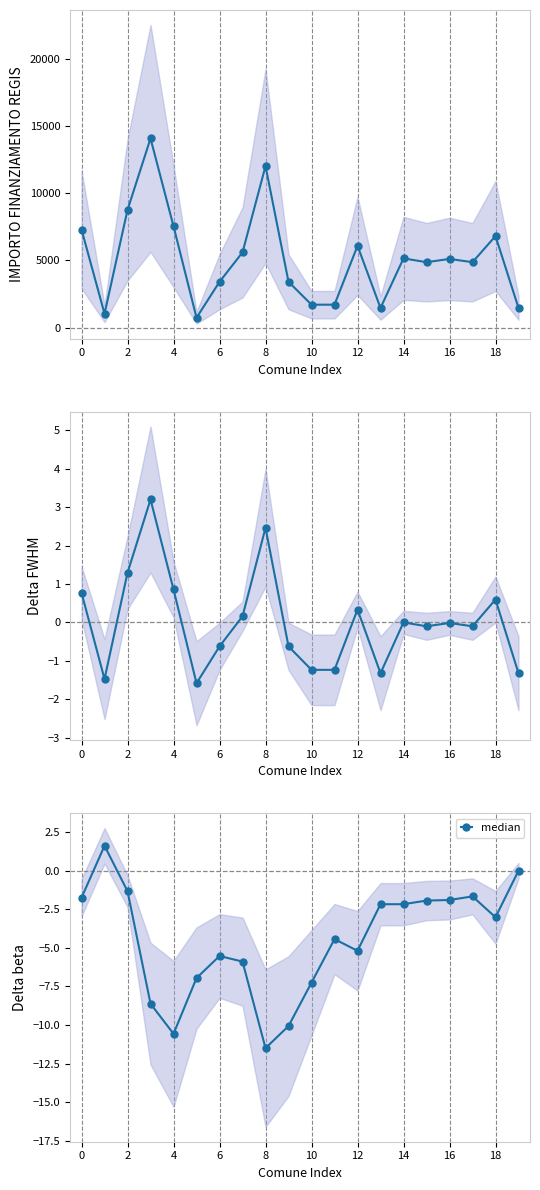

How many values are below zero?

18